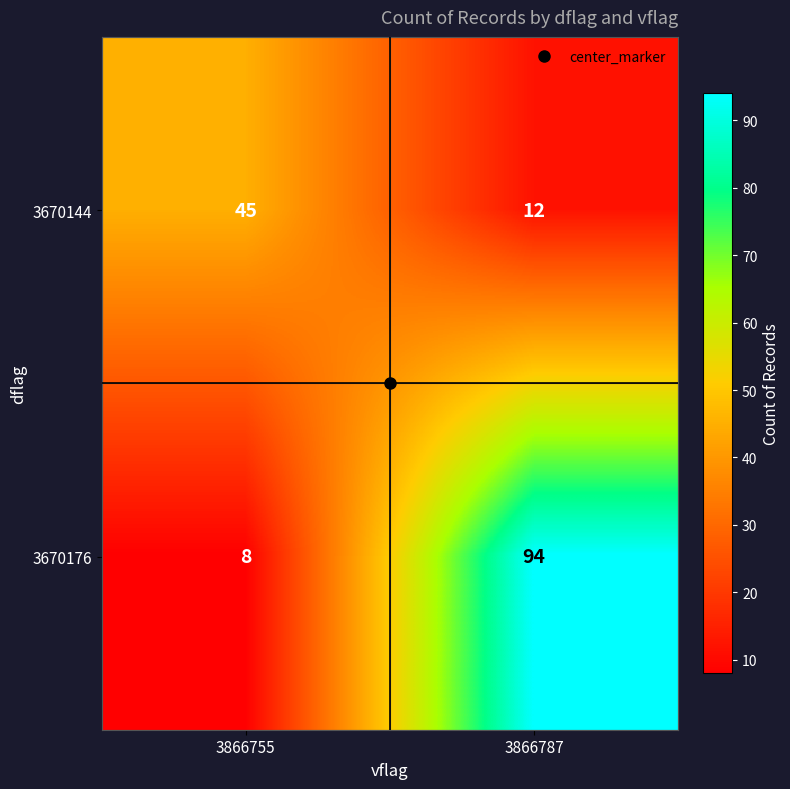

List the series in order of their overall mean, highest first.

3670176, 3670144